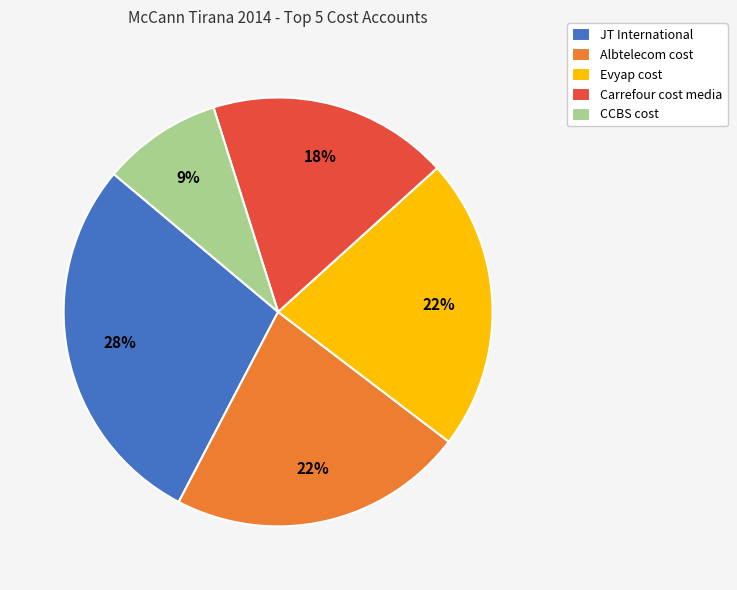

Is it true that Carrefour cost media is 6% of the pie?

False